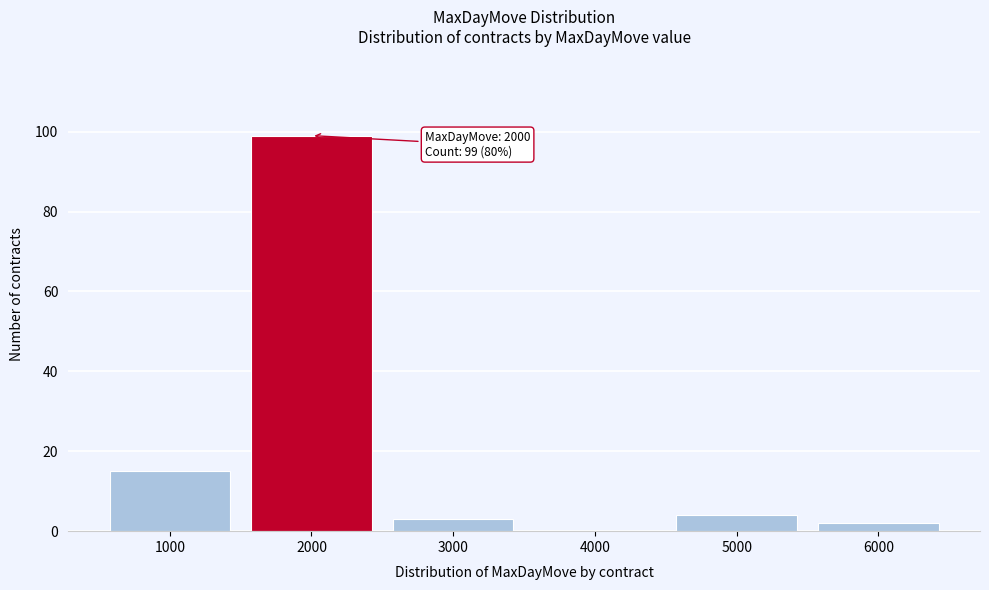

Reading left to right, transcribe all the data shown in this chart.

1000=15	2000=99	3000=3	4000=0	5000=4	6000=2